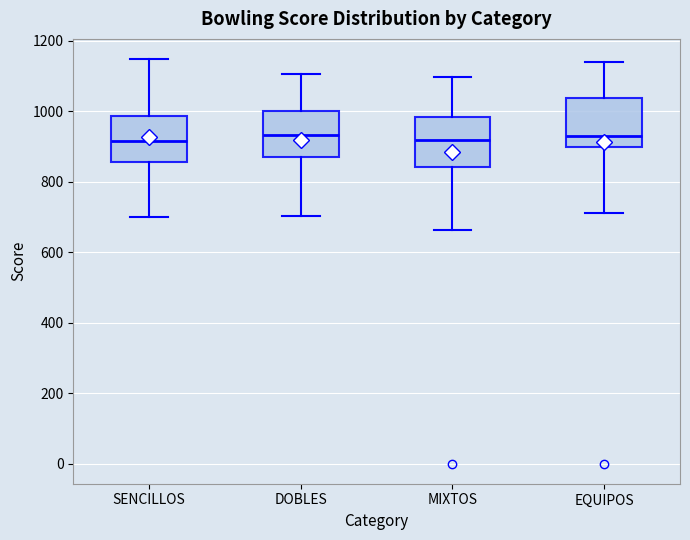

Reading left to right, read every box against the y-axis: the position of its median line, the range the box covers, and the ends of its whiskers. The values are not printed on the chart, so give them approximately, as read against the axis.

SENCILLOS: median 920, box 860 to 980, whiskers 700 to 1140
DOBLES: median 940, box 880 to 1000, whiskers 700 to 1100
MIXTOS: median 920, box 840 to 980, whiskers 660 to 1100
EQUIPOS: median 920, box 900 to 1040, whiskers 720 to 1140